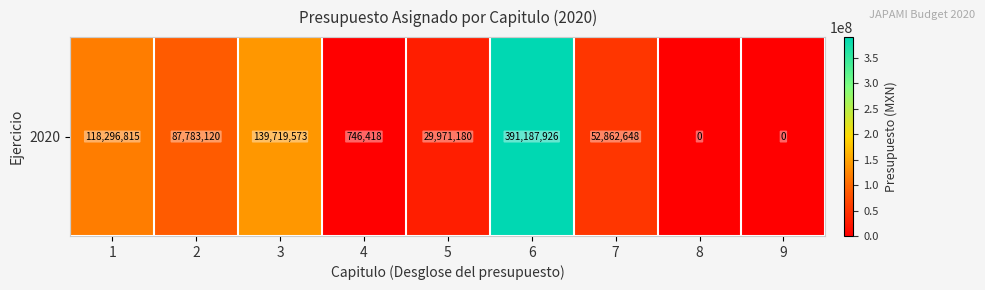

Is it true that the value at 6 is 391187926.0?

True